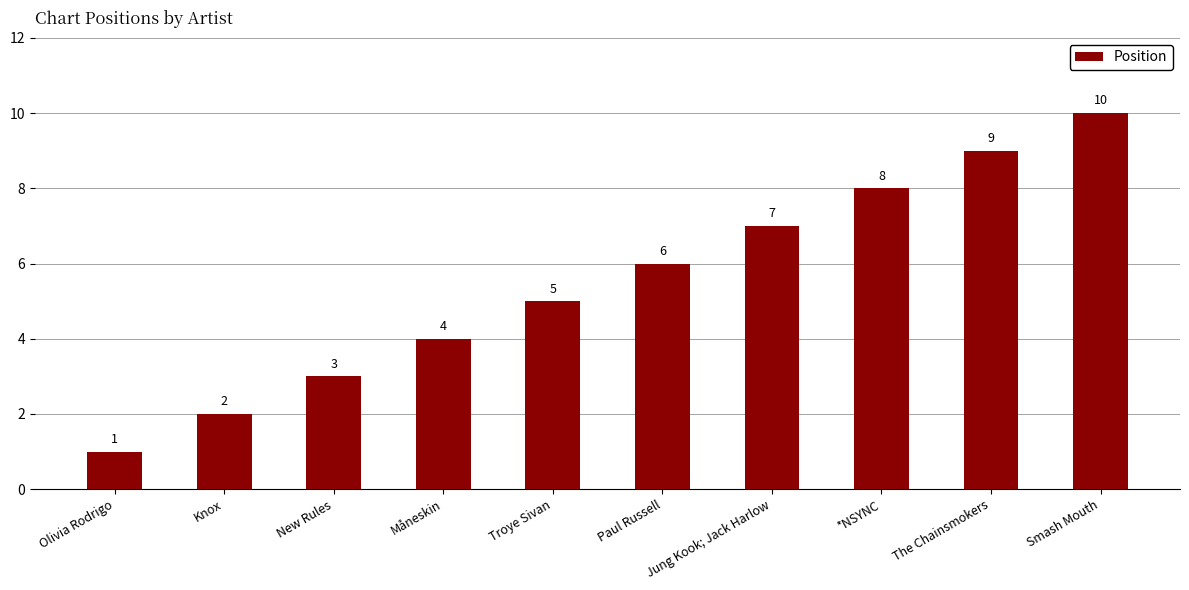

Reading left to right, what are all the values shown in this chart?

1	2	3	4	5	6	7	8	9	10